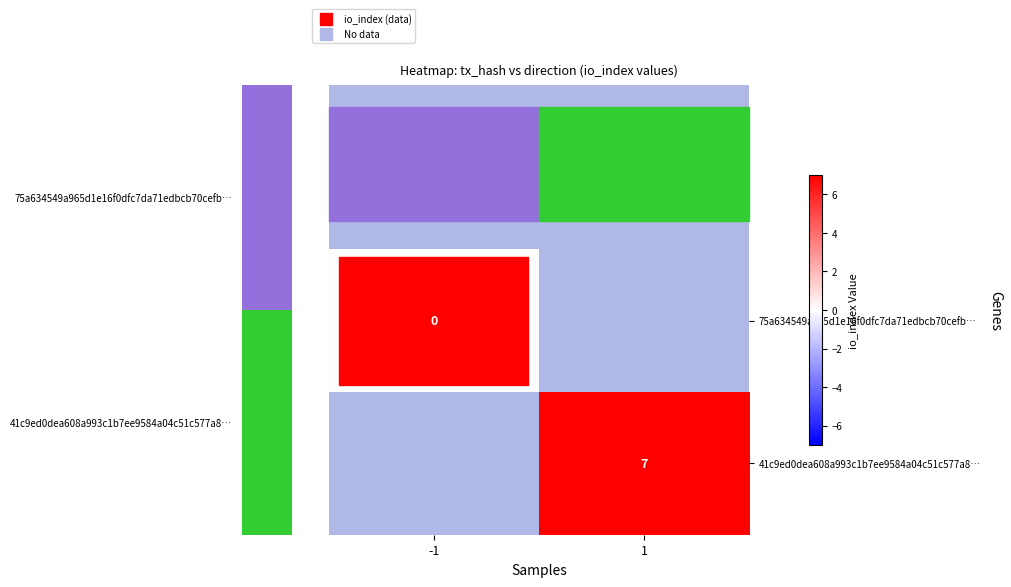

Is the value of 41c9ed0dea608a993c1b7ee9584a04c51c577a8… at -1 greater than the value of 75a634549a965d1e16f0dfc7da71edbcb70cefb… at -1?

No